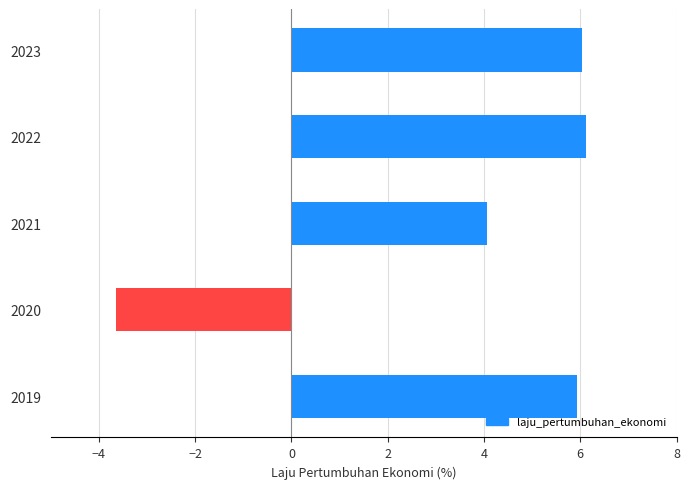

The chart shows a value of -5.0 at 2020. True or false?

False